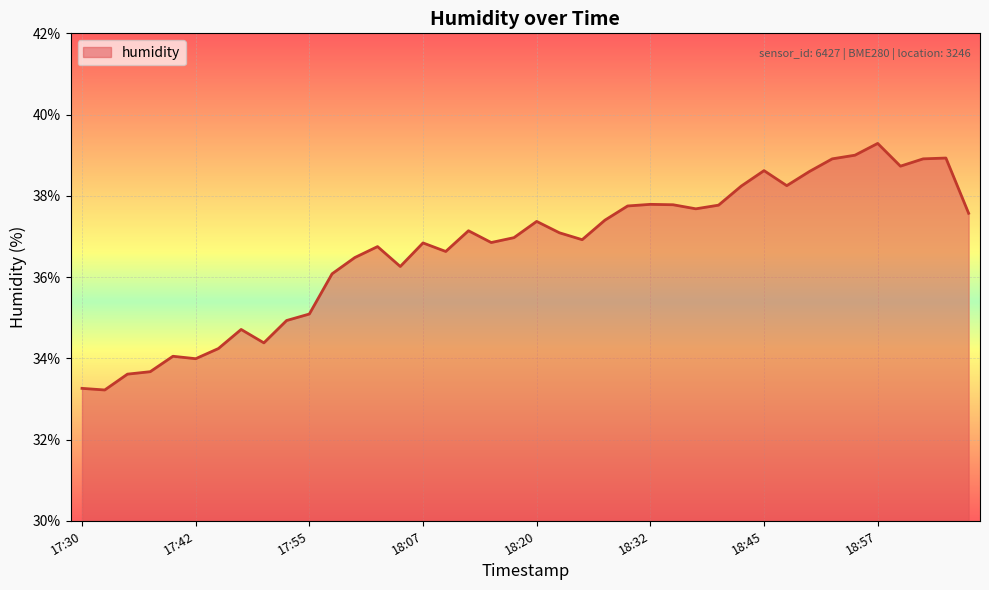

How many points are lower than both their immediate neighbors (excluding endpoints)?

10